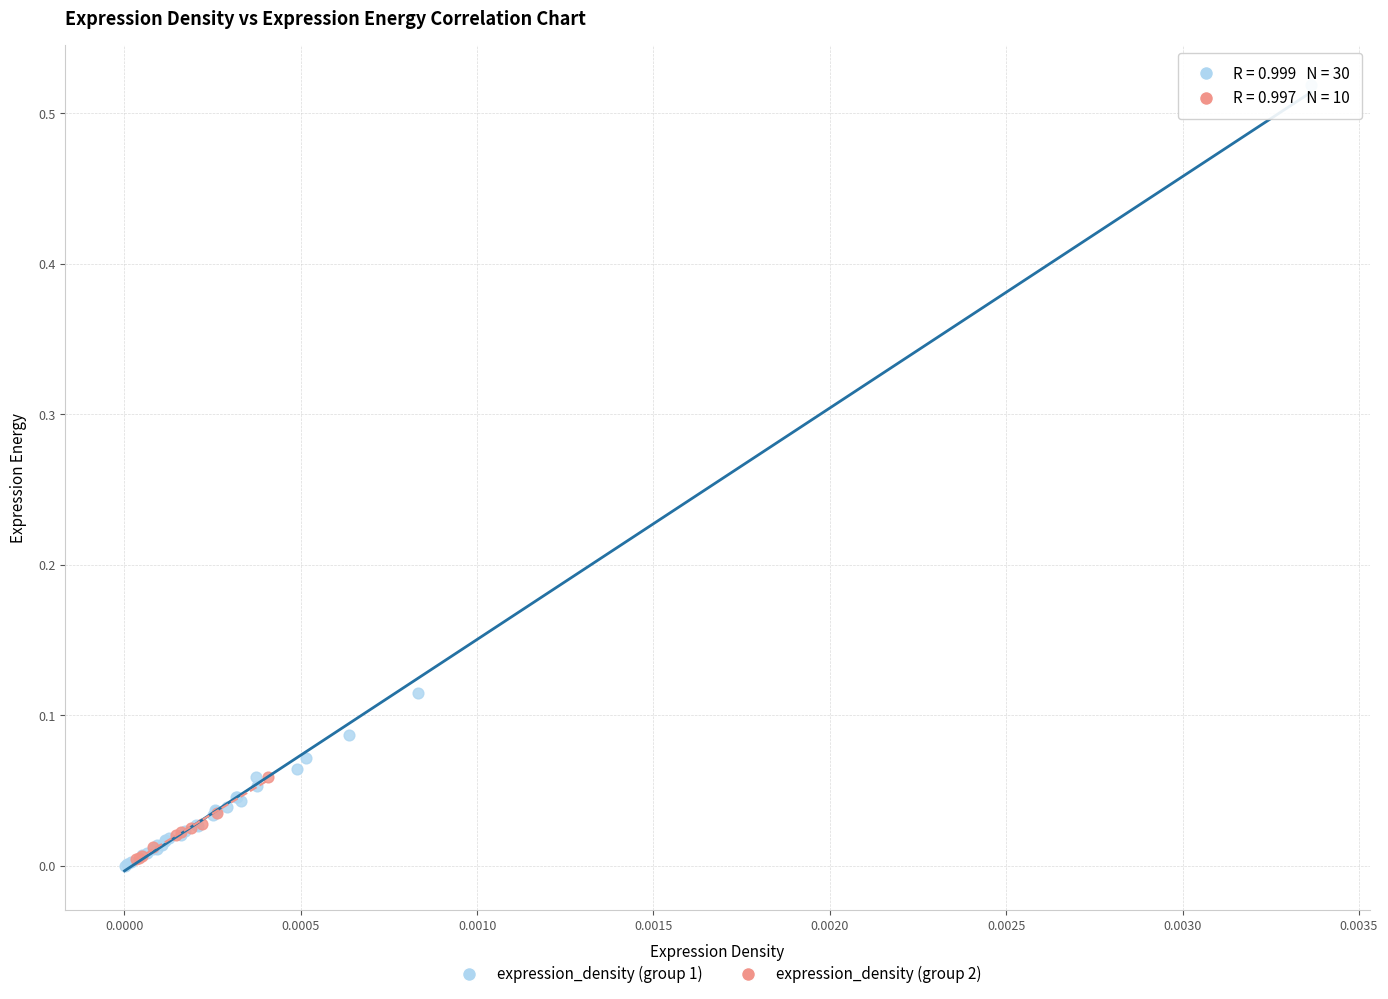

Which series reaches the maximum Y coordinate?

expression_density (group 1)